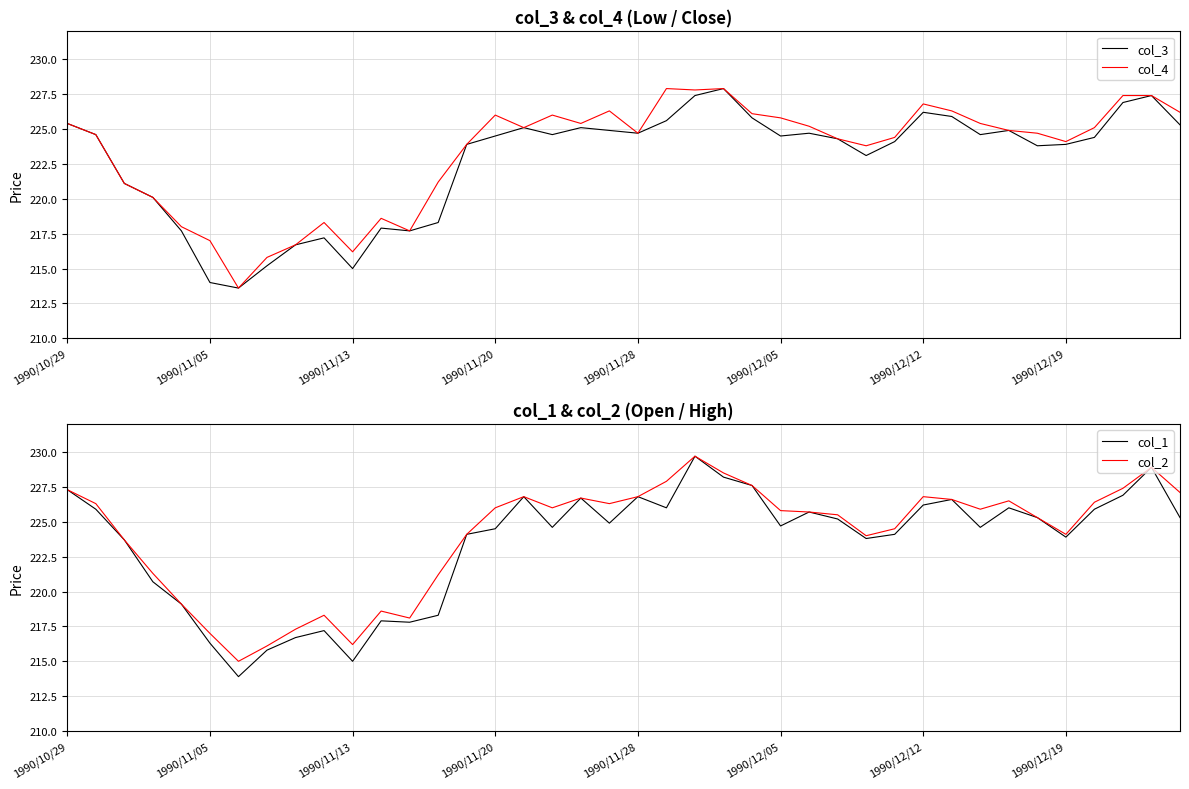

What is the difference between the highest and lowest values at 36?

2.0